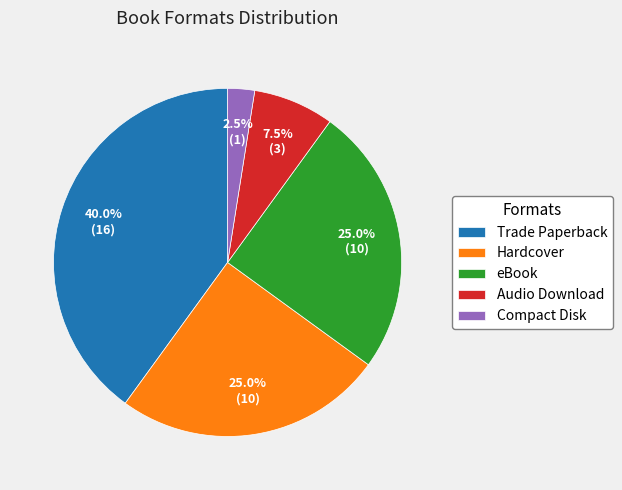

Do eBook and Audio Download together represent more than half of the pie?

No